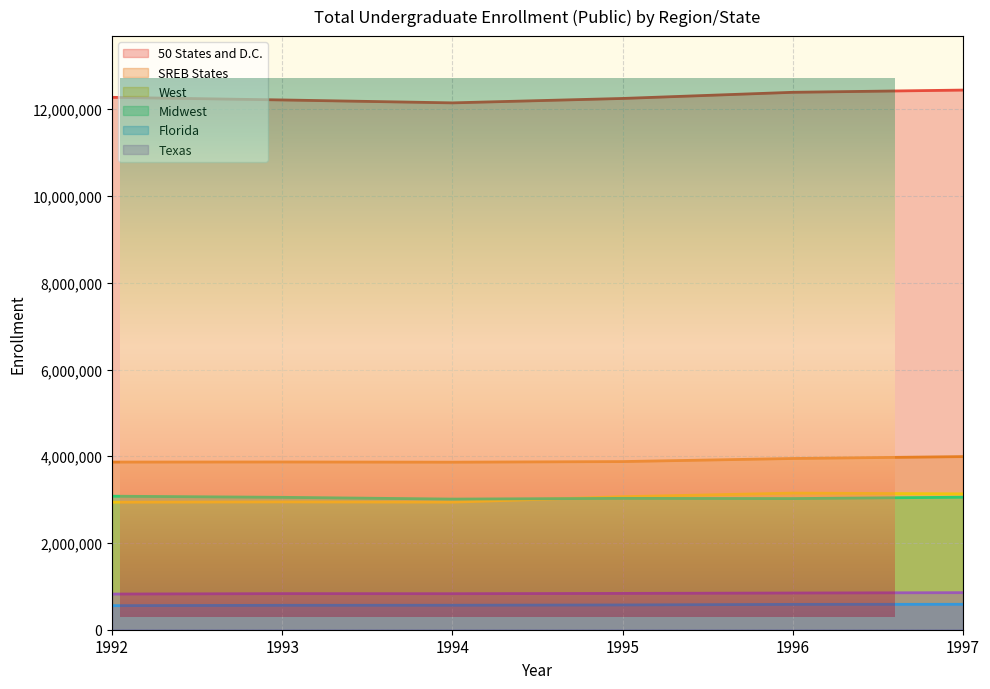

At which label does West first exceed 3067505?

1996